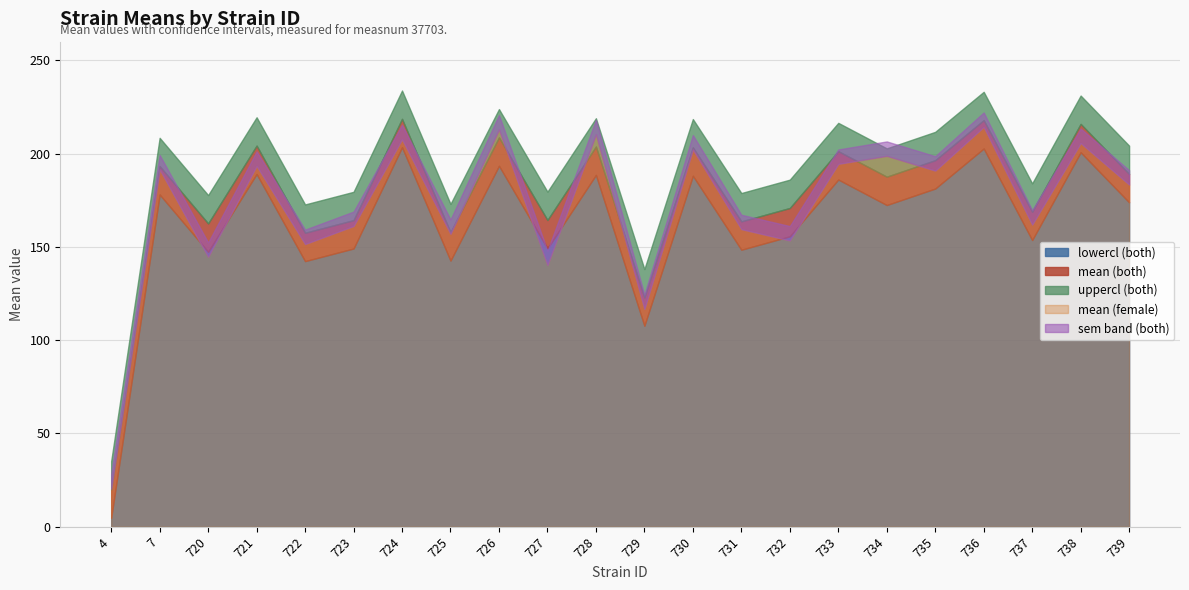

True or false: lowercl_both has a value of 98.2 at 726.

False